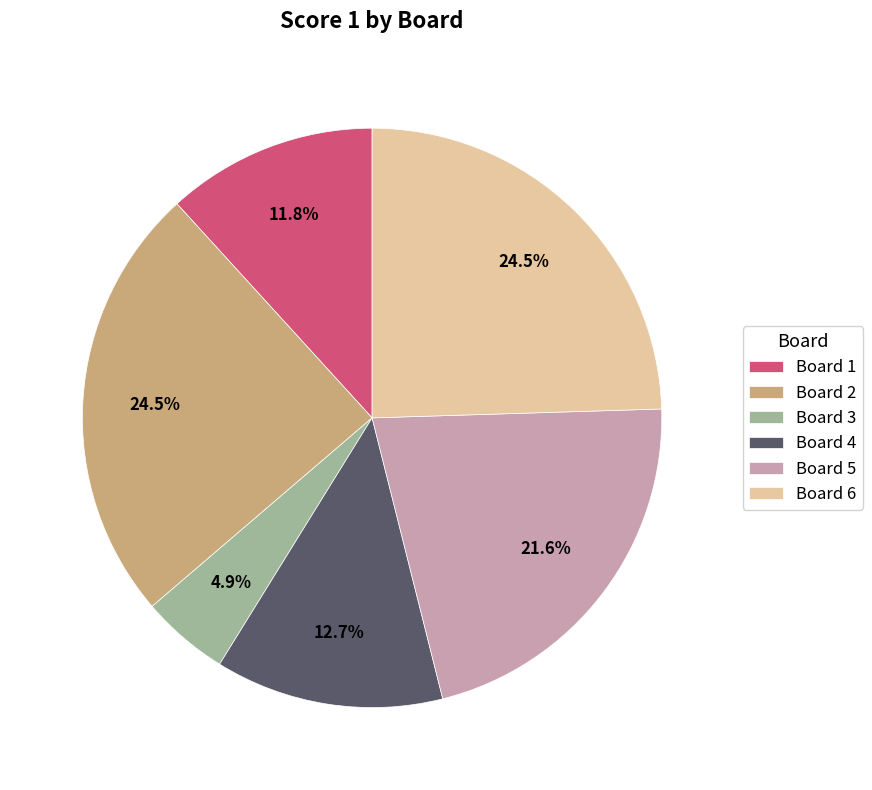

Combined, what portion of the pie is Board 2 and Board 5?

46.1%